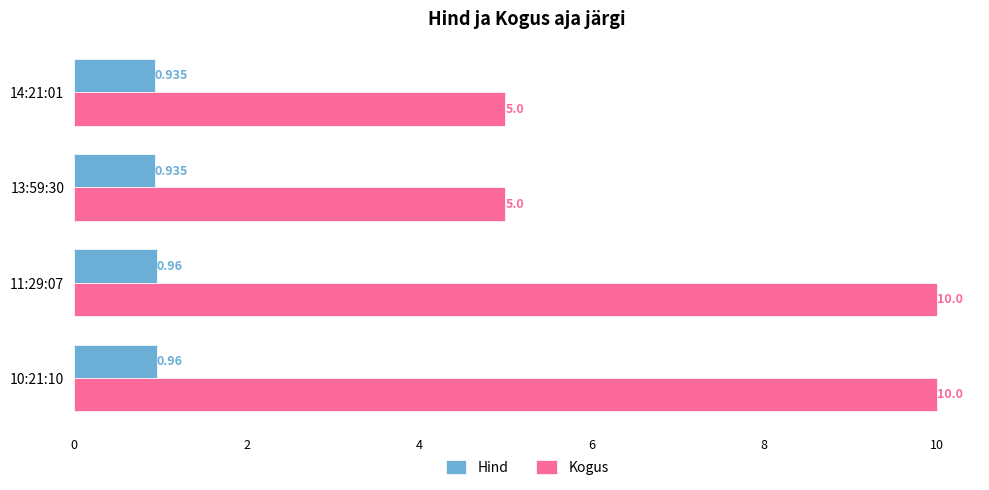

What are all the series names shown in the legend?

Hind, Kogus